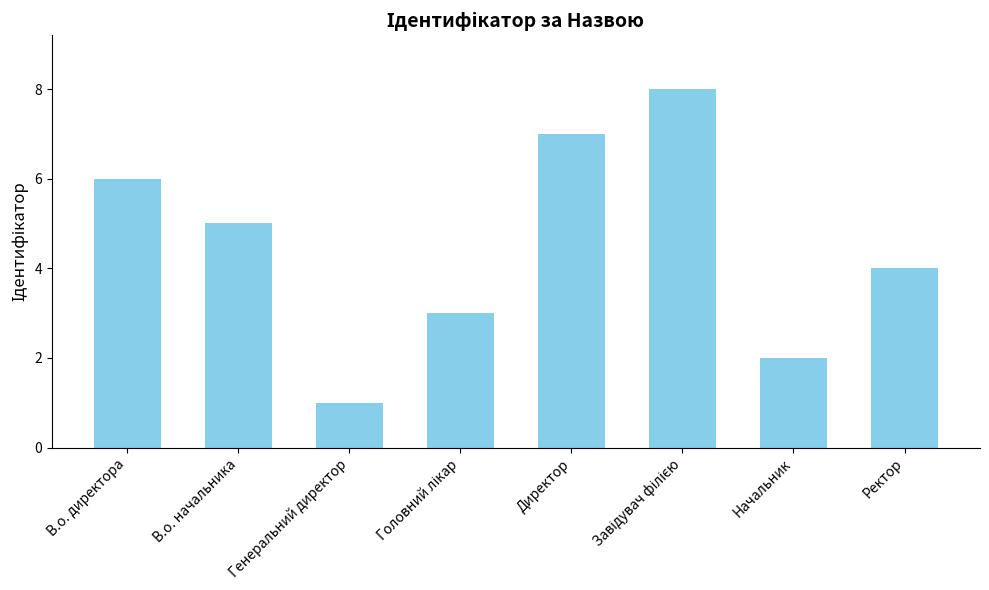

Which label corresponds to the smallest value in the chart?

Генеральний директор